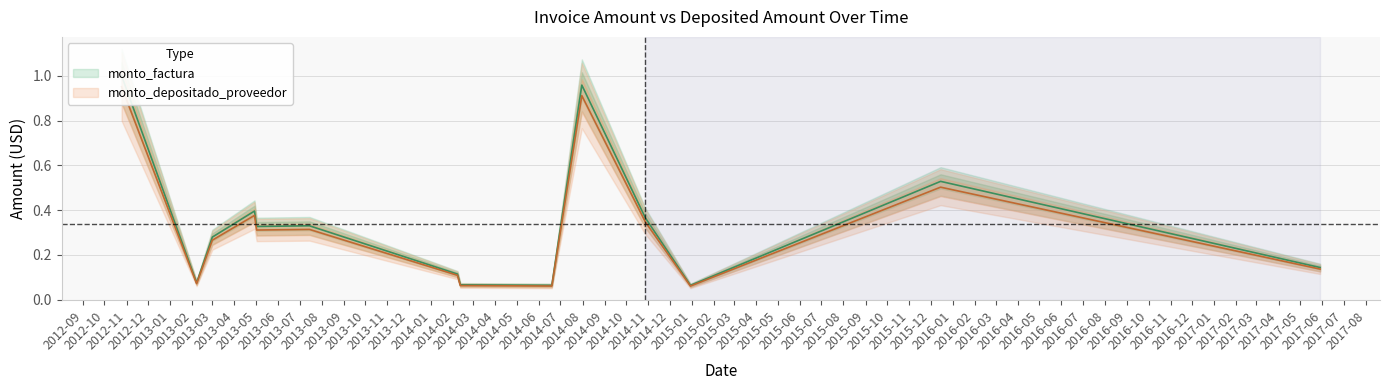

Which has a higher value, 2014-12-30 or 2014-10-28?

2014-10-28